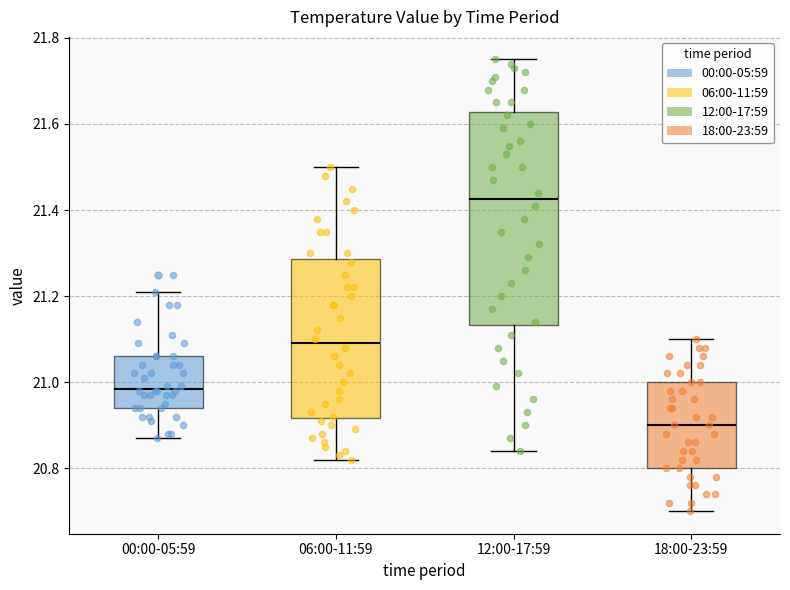

Where does the upper whisker of the box for 18:00-23:59 end on the y-axis? The values are not printed on the chart, so give them approximately, as read against the axis.

21.10